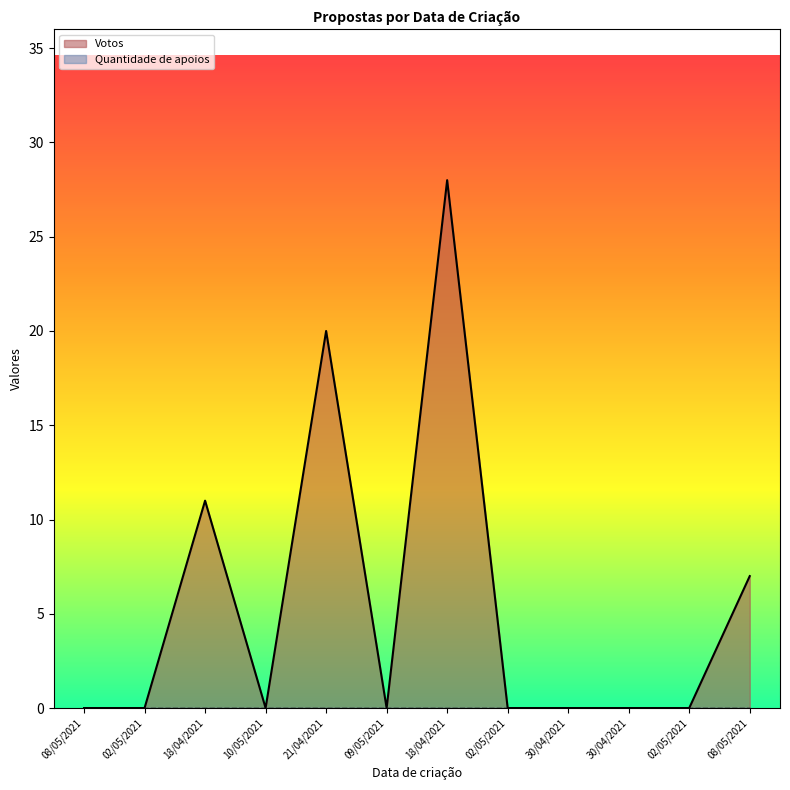

Which category has the lowest value across all series?

08/05/2021